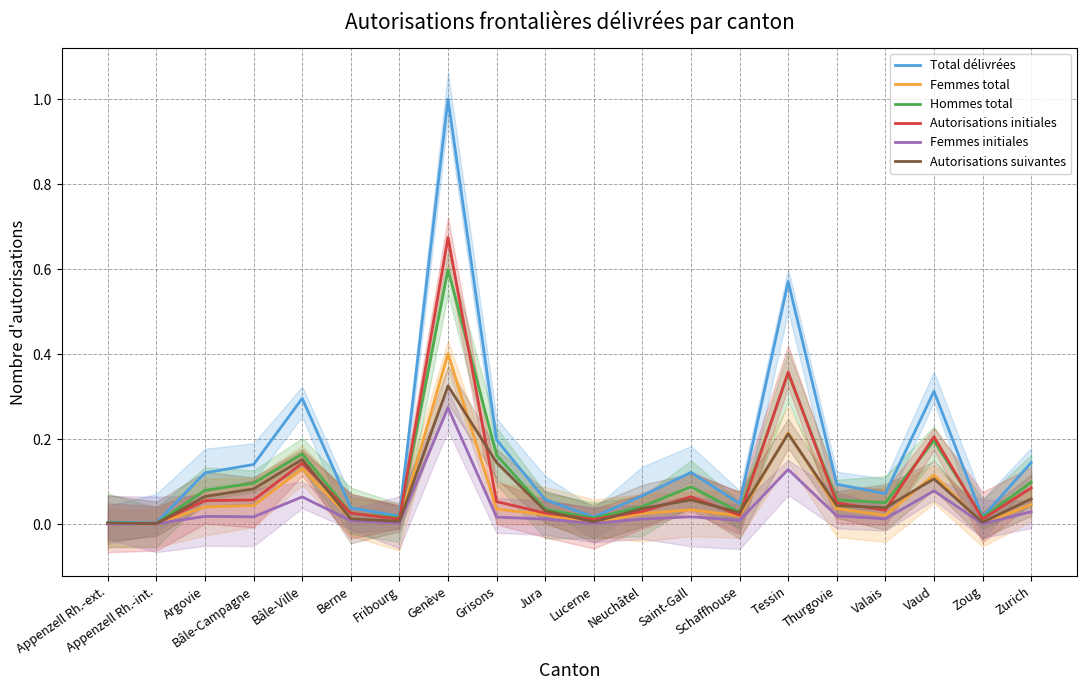

What is the total value across all series at Grisons?

0.6